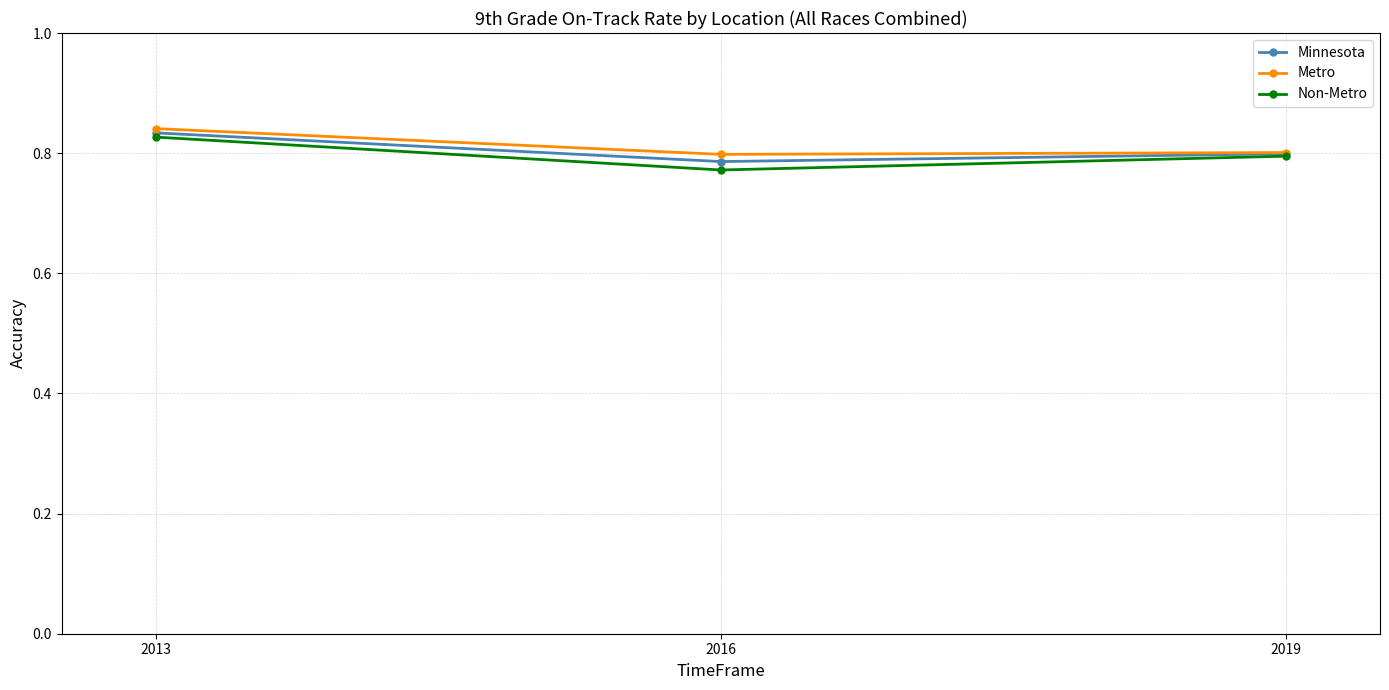

Between 2013 and 2019, which series saw the biggest shift?

Metro